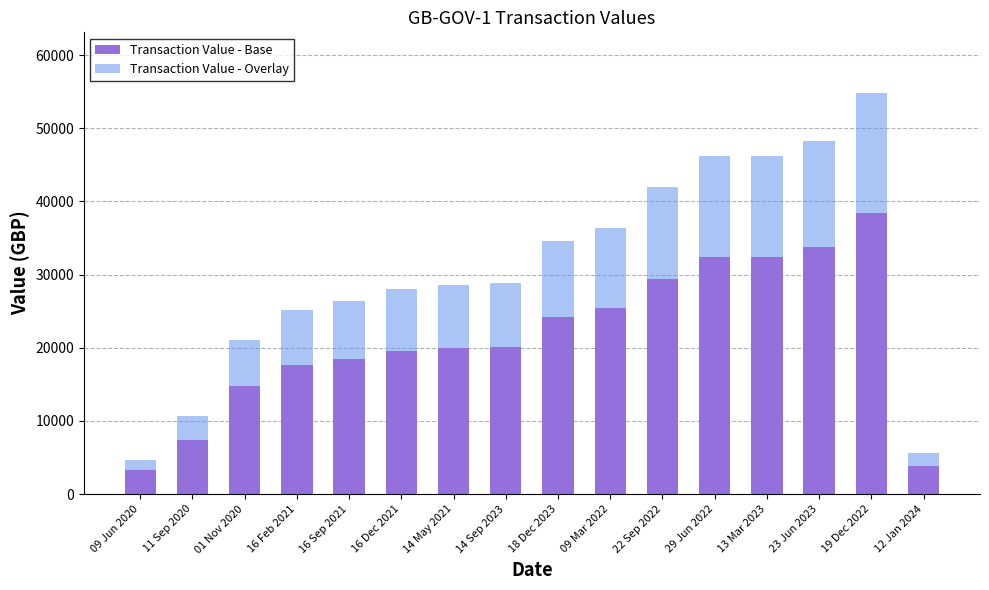

True or false: Transaction Value - Base has a value of 19981.7 at 14 May 2021.

True